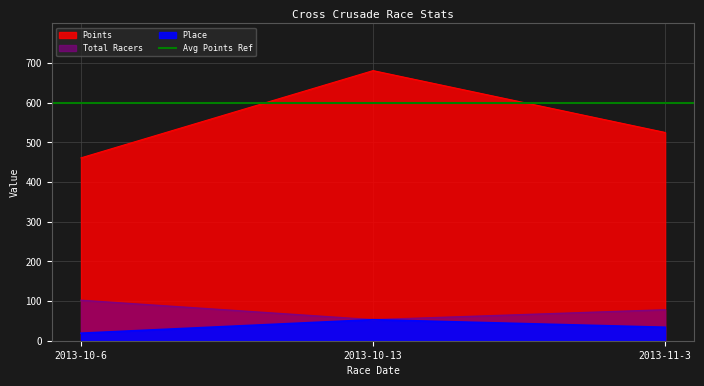

The Total Racers series shows 102.0 at 2013-10-6. True or false?

True